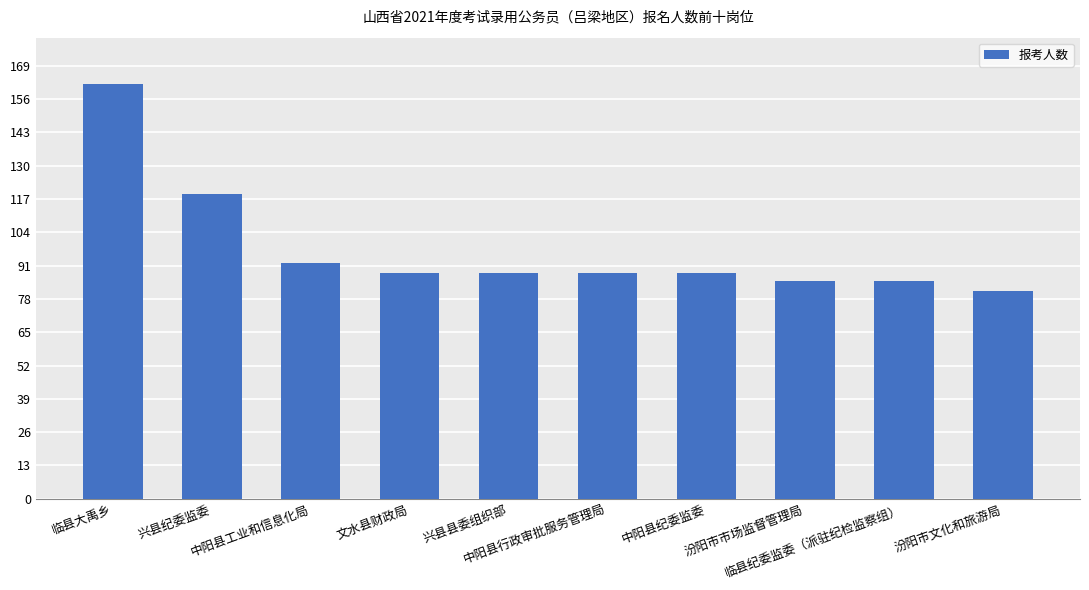

What is the difference between the maximum and minimum values?

81